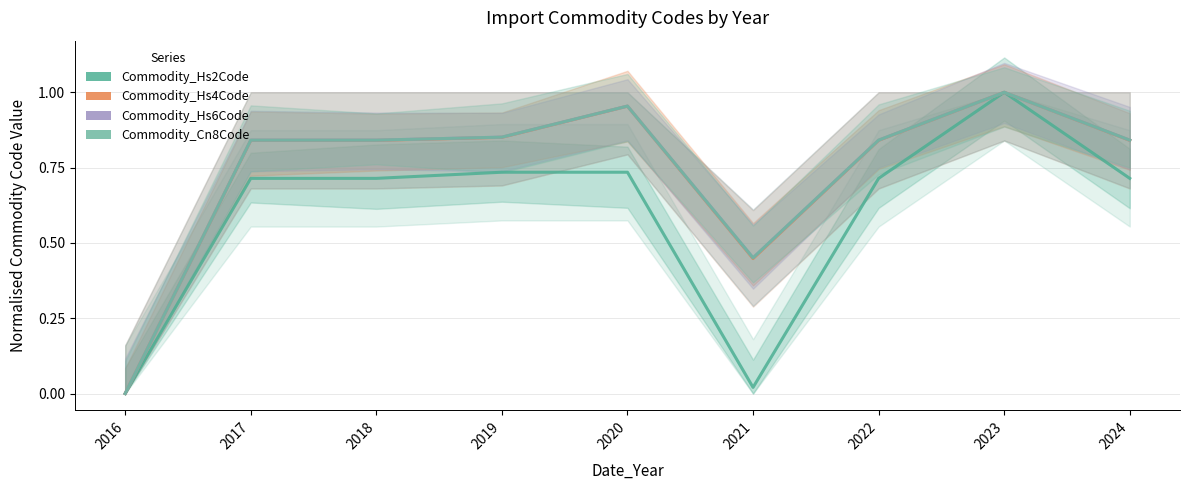

True or false: Commodity_Cn8Code and Commodity_Hs4Code cross at least once.

False